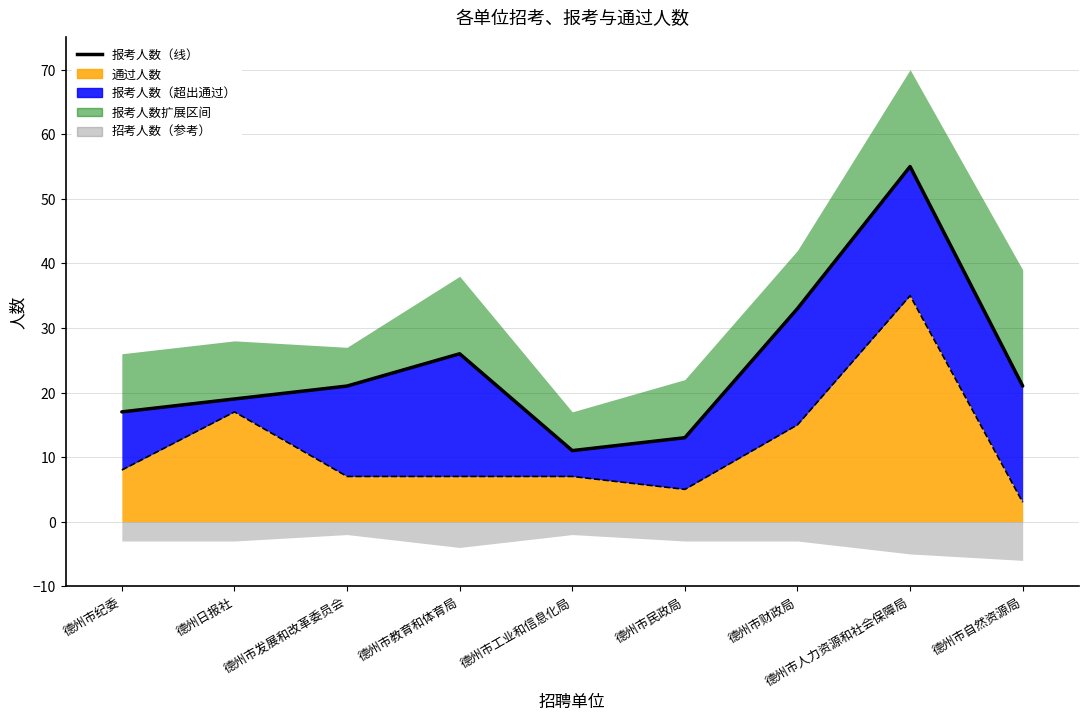

Does the chart have visible grid lines?

Yes